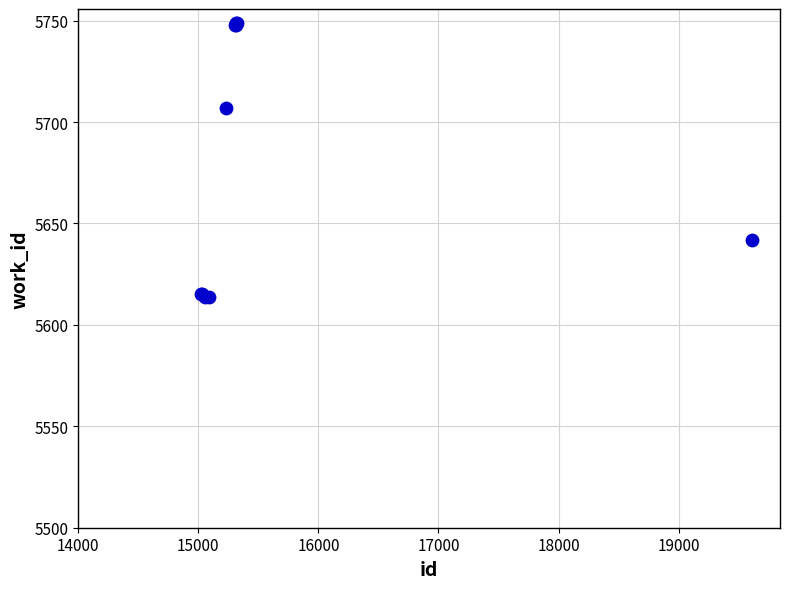

What Y value in the scatter plot is closest to 5681?

5707